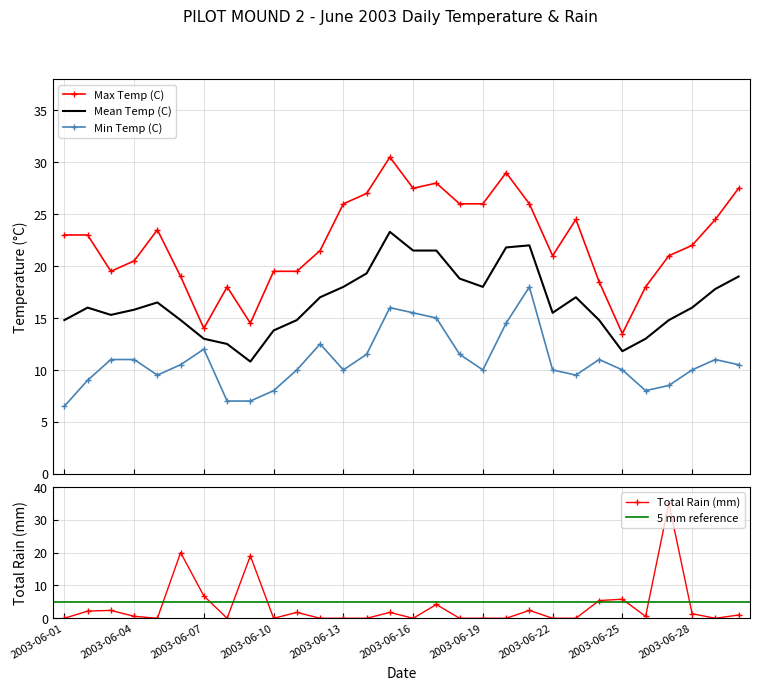

True or false: Min Temp (C) has more than 0 points higher than both neighbors.

True